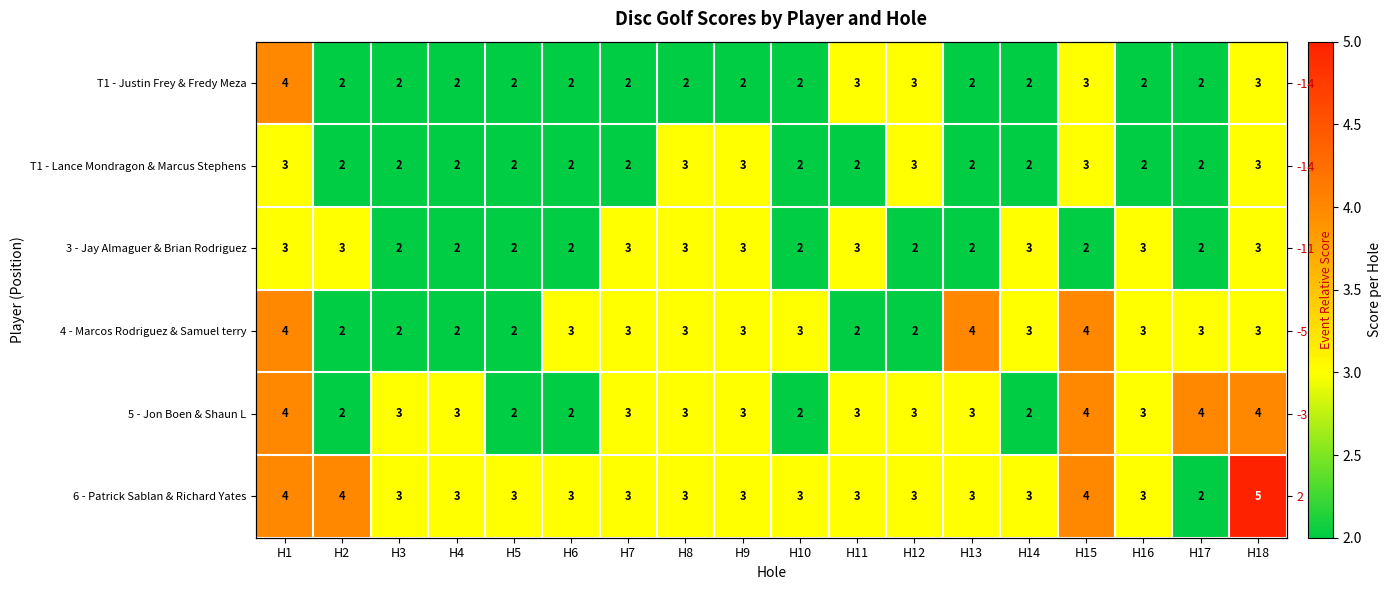

What is the greatest value displayed?

5